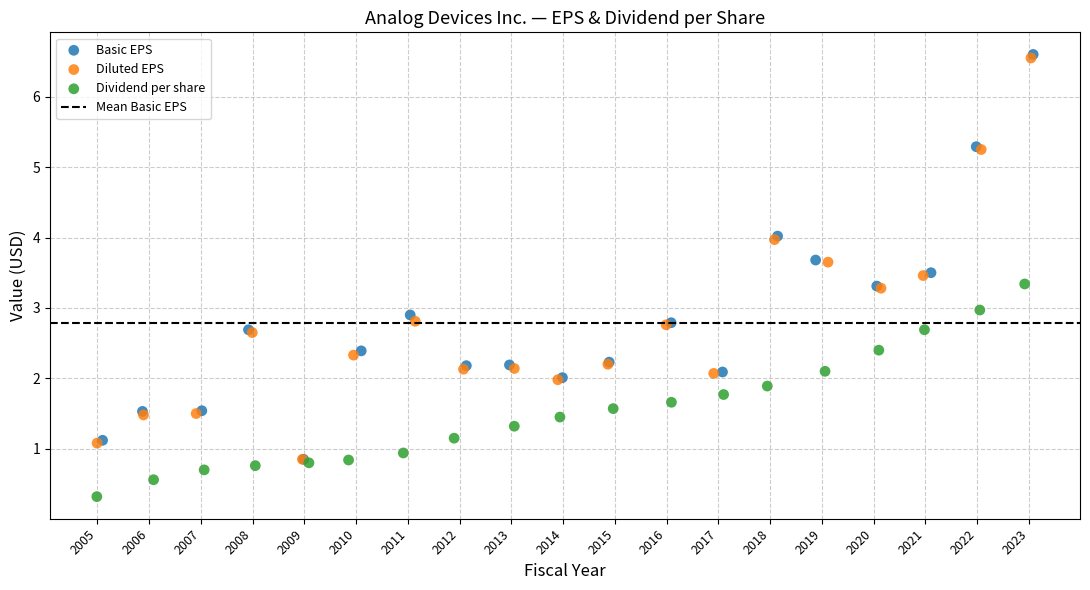

Which series contains the lowest Y value?

Dividend per share